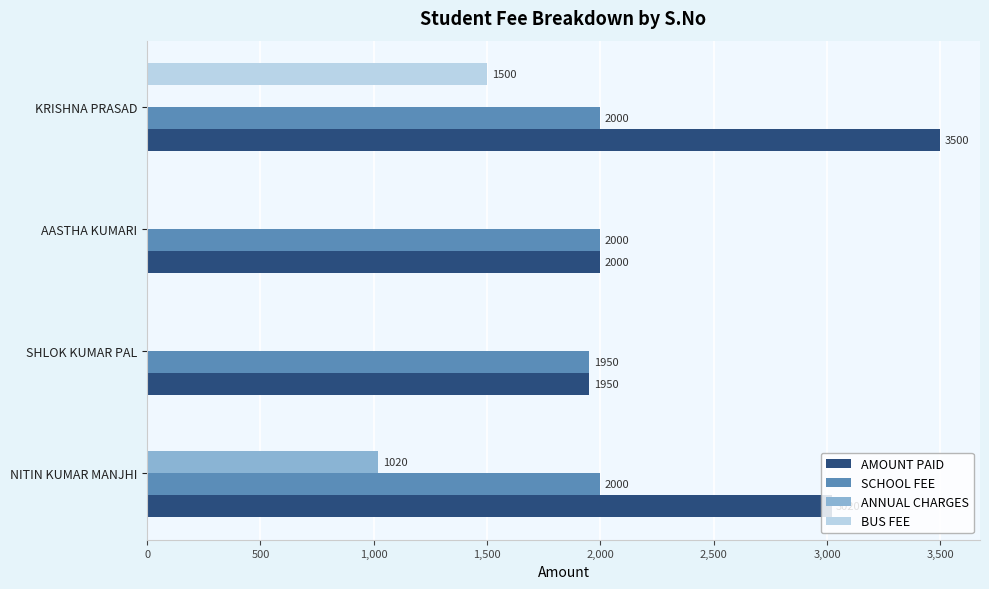

Between NITIN KUMAR MANJHI and KRISHNA PRASAD, which series saw the biggest shift?

BUS FEE